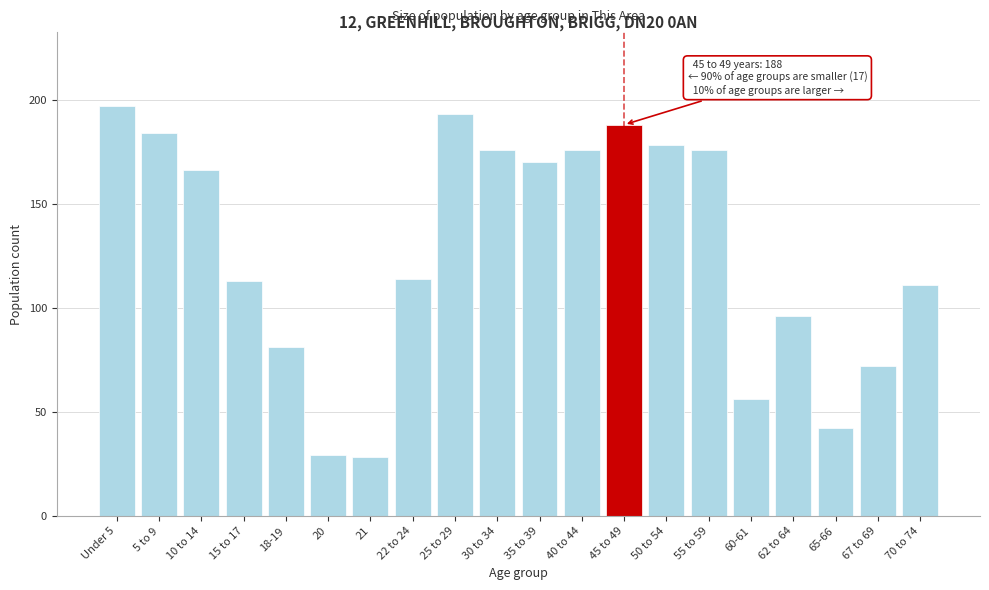

Reading left to right, extract all data points from this chart.

Under 5=197	5 to 9=184	10 to 14=166	15 to 17=113	18-19=81	20=29	21=28	22 to 24=114	25 to 29=193	30 to 34=176	35 to 39=170	40 to 44=176	45 to 49=188	50 to 54=178	55 to 59=176	60-61=56	62 to 64=96	65-66=42	67 to 69=72	70 to 74=111